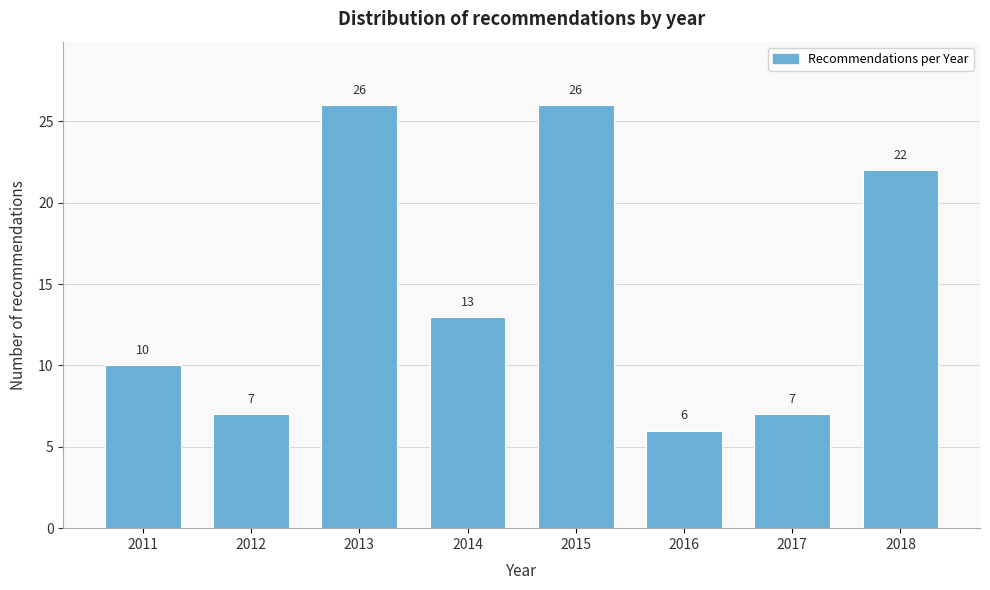

Reading left to right, list all the values displayed in this chart.

2011=10	2012=7	2013=26	2014=13	2015=26	2016=6	2017=7	2018=22